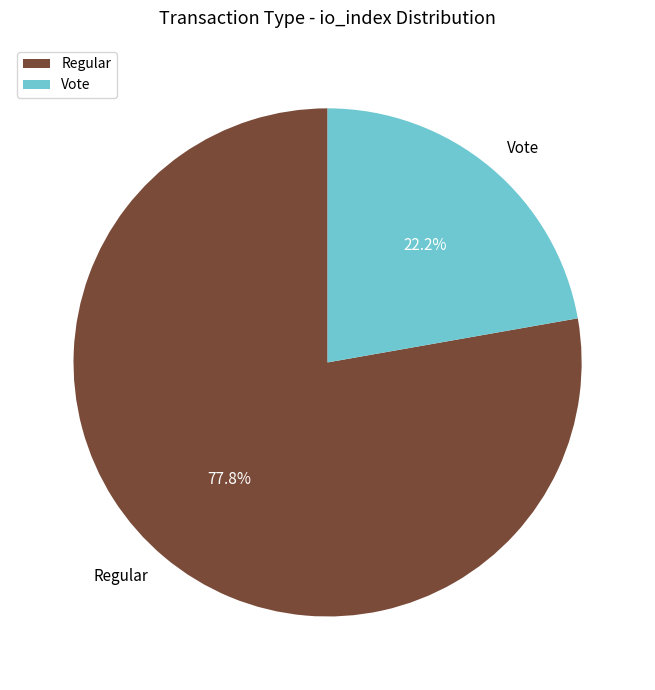

To the nearest percent, what is the combined percentage of Regular and Vote?

100%